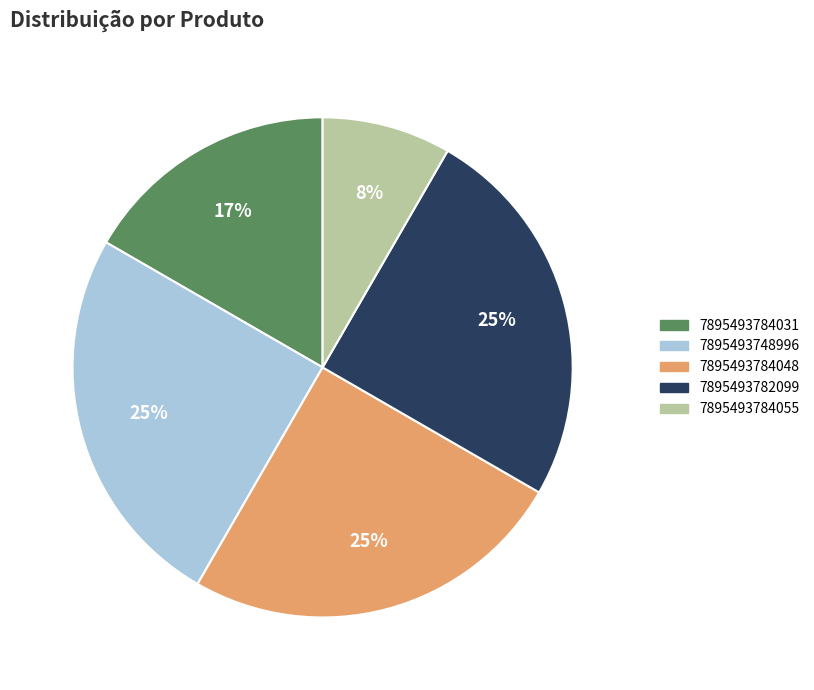

Count the number of slices in the pie.

5